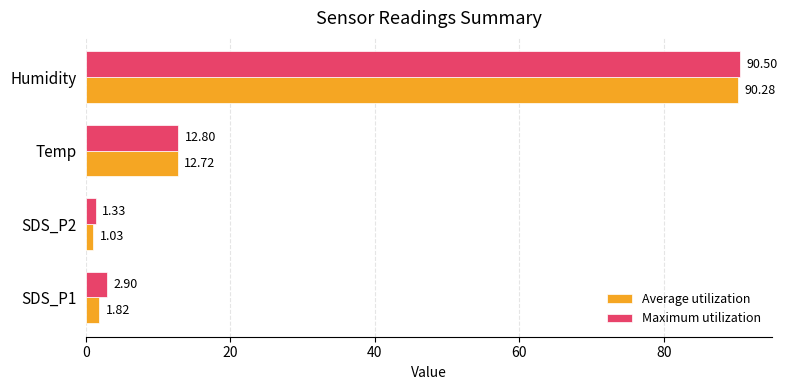

Which series has the largest range (max minus min)?

Average utilization